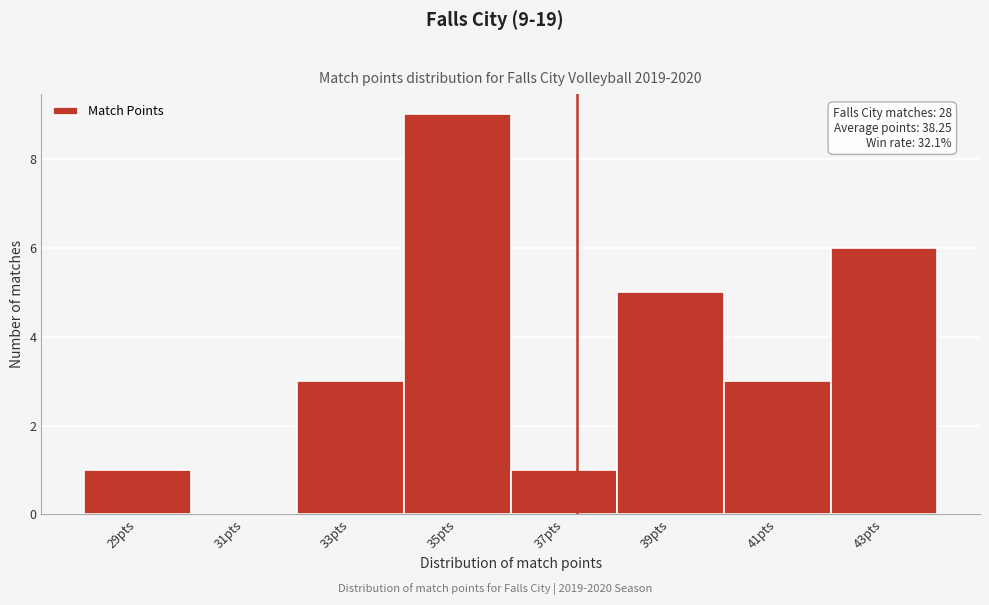

Reading left to right, transcribe all the data shown in this chart.

29pts=1	31pts=0	33pts=3	35pts=9	37pts=1	39pts=5	41pts=3	43pts=6